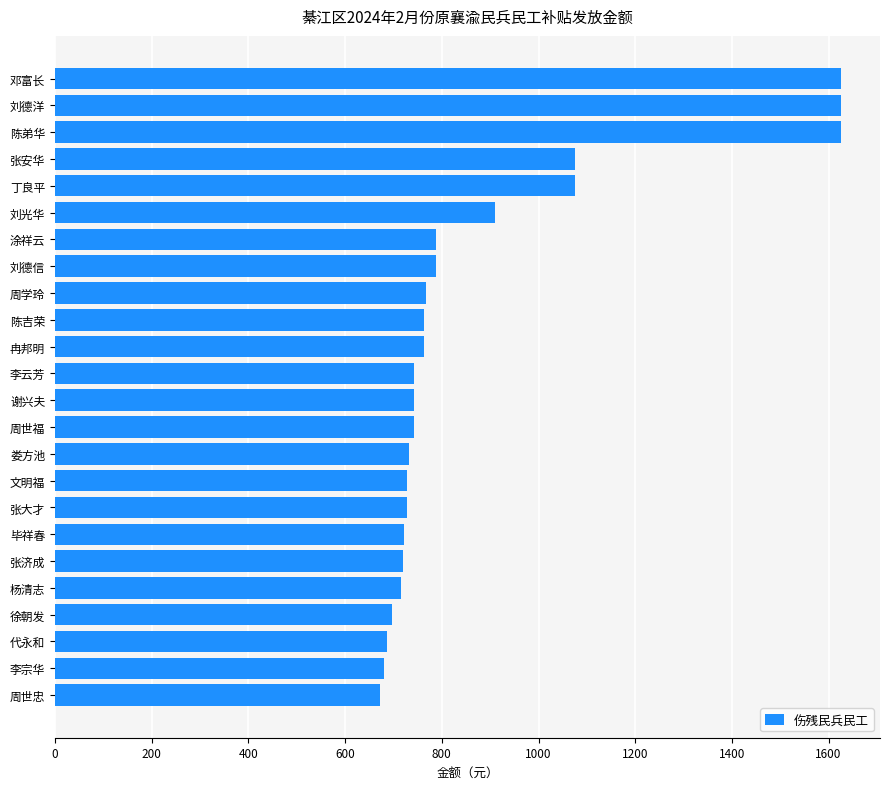

Read the value at 刘德洋.

1625